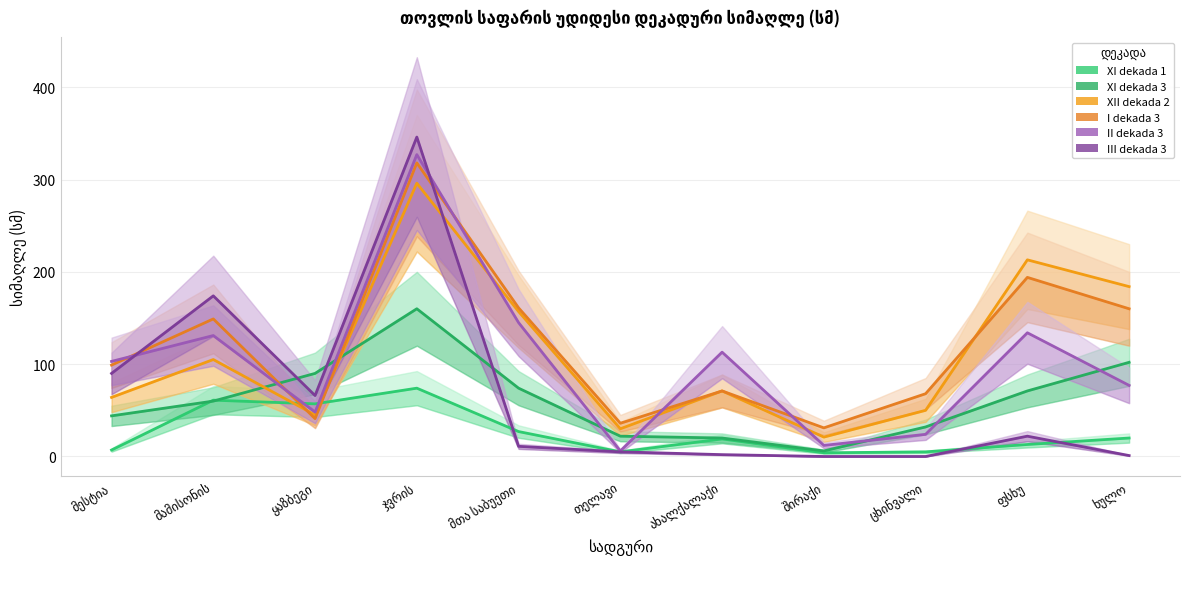

Between თელავი and მამისონის, which is larger?

მამისონის